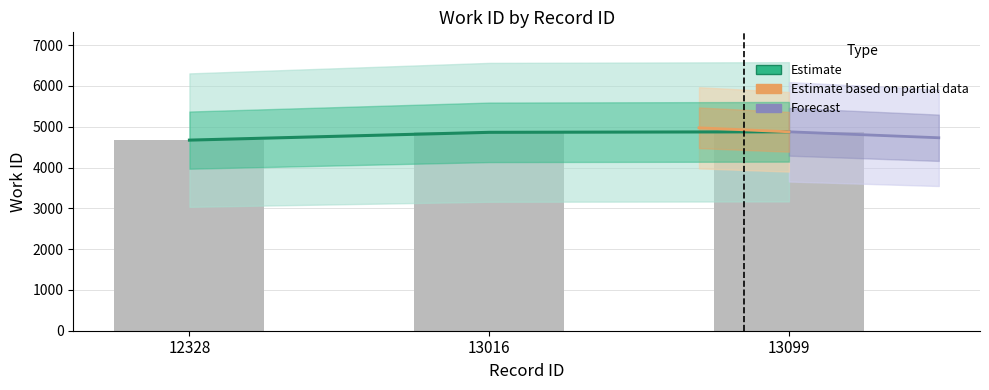

Which label corresponds to the largest value in the chart?

13099